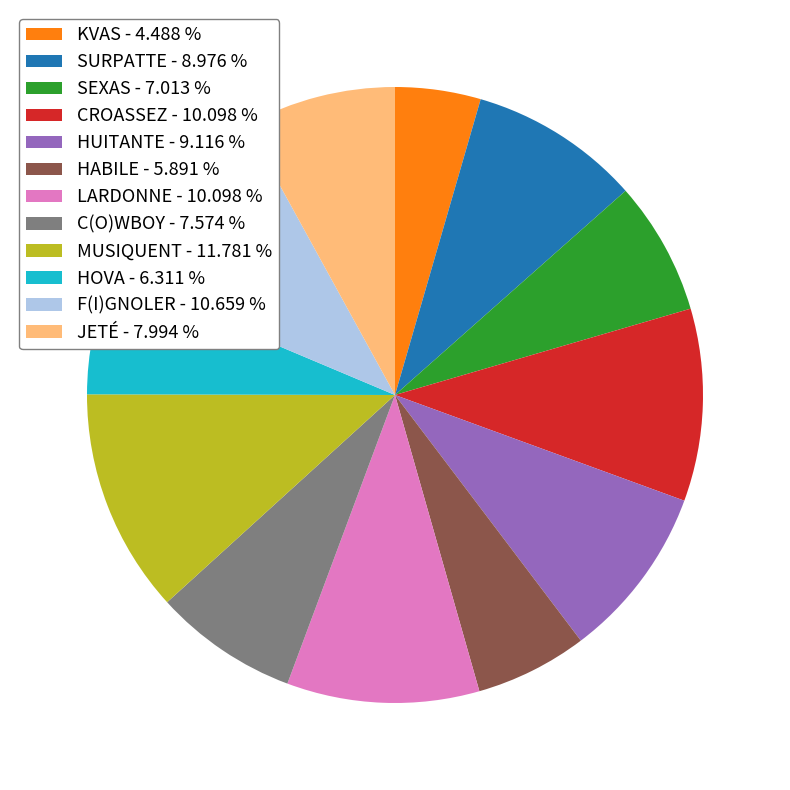

Is MUSIQUENT the majority of the pie?

No